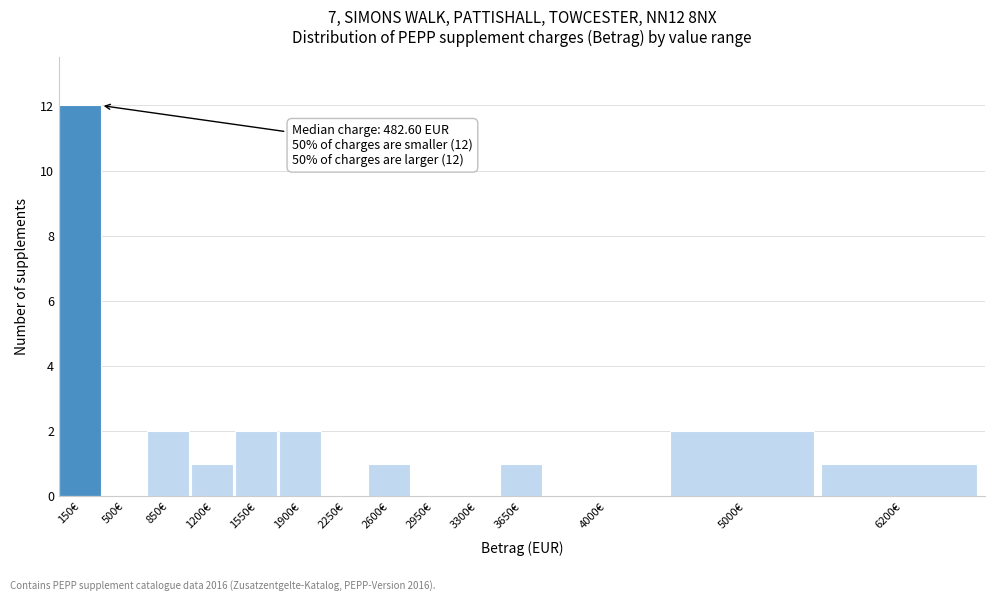

Reading left to right, list all the values displayed in this chart.

150€=12	500€=0	850€=2	1200€=1	1550€=2	1900€=2	2250€=0	2600€=1	2950€=0	3300€=0	3650€=1	4000€=0	5000€=2	6200€=1